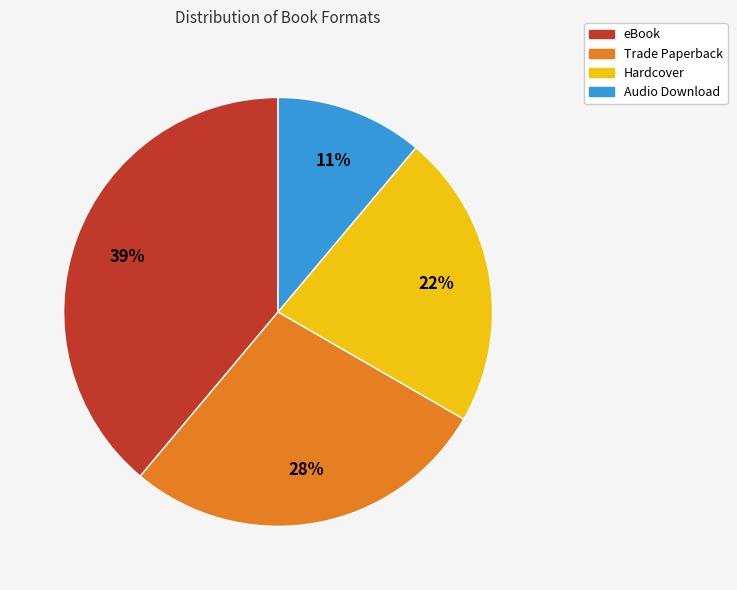

The Audio Download slice represents 1% of the pie. True or false?

False